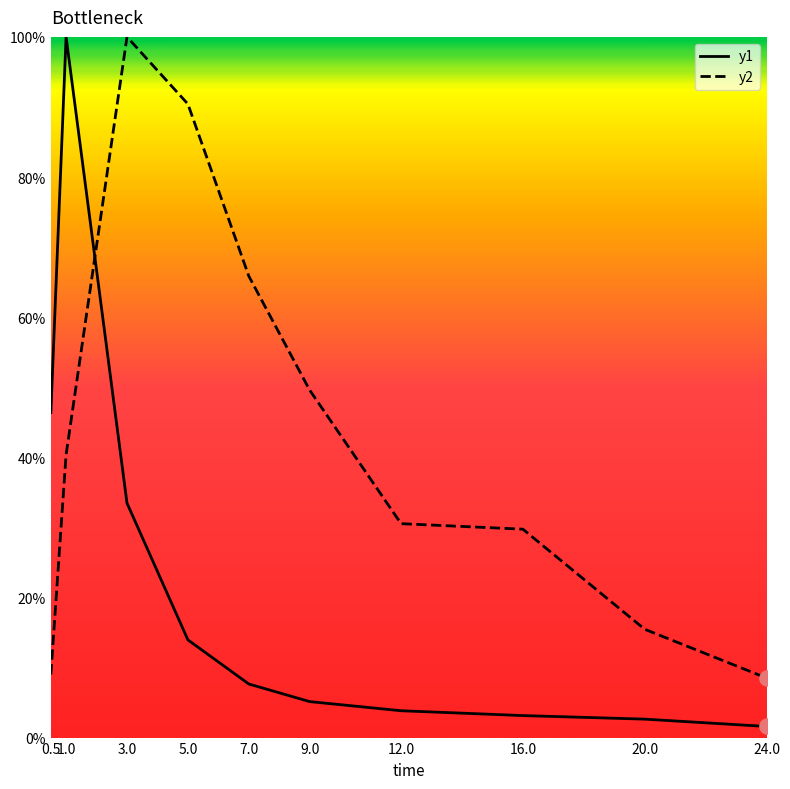

At which category is the sum across all series the highest?

1.0